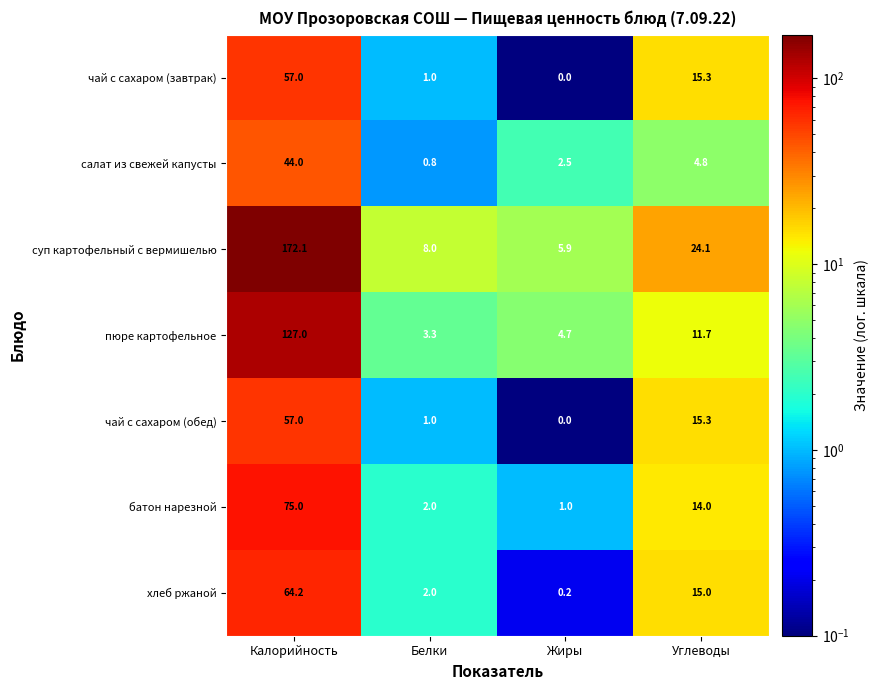

List the labels in order of хлеб ржаной value, smallest first.

Жиры, Белки, Углеводы, Калорийность